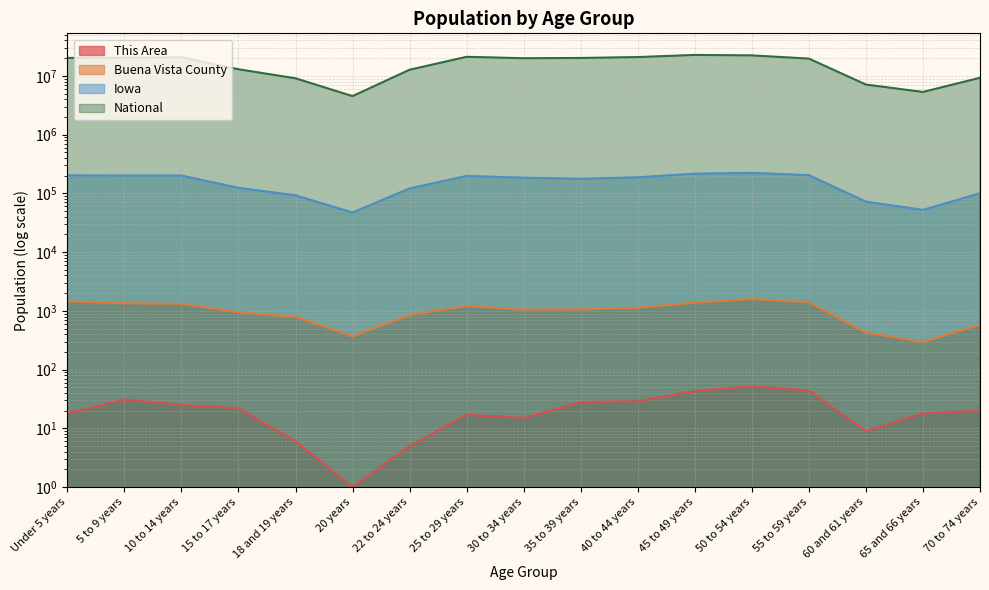

Where does the This Area series first go above 20?

5 to 9 years